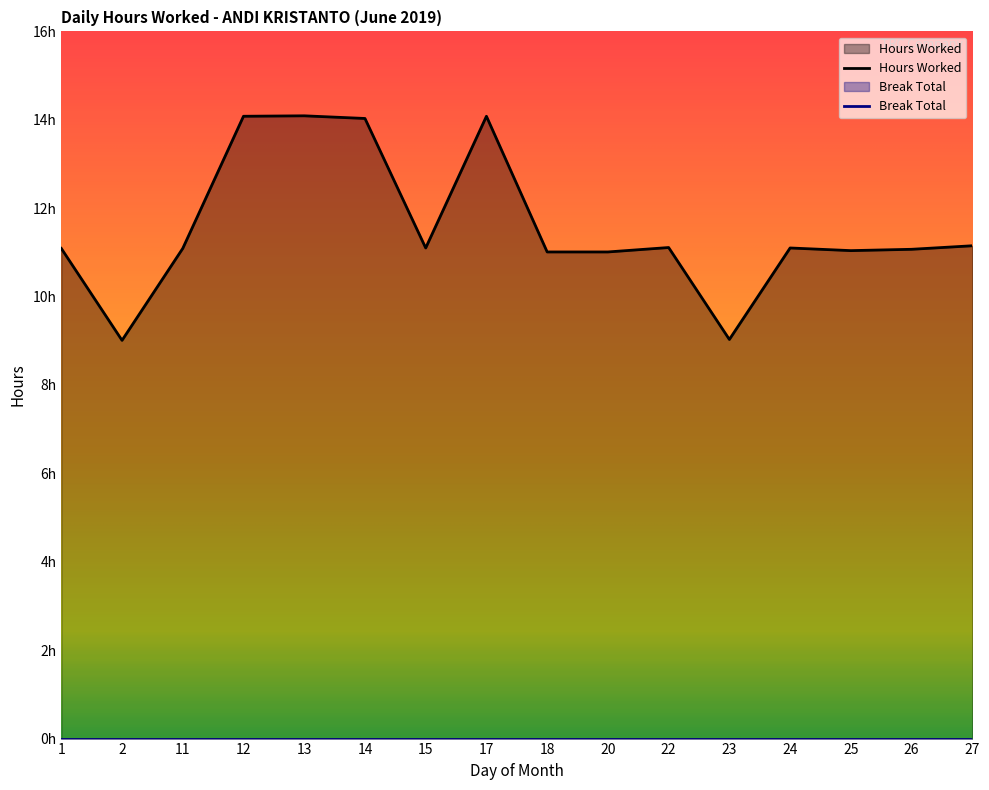

Reading left to right, list all the values displayed in this chart.

11.1	9.0	11.1	14.1	14.1	14.0	11.1	14.1	11.0	11.0	11.1	9.0	11.1	11.0	11.1	11.2